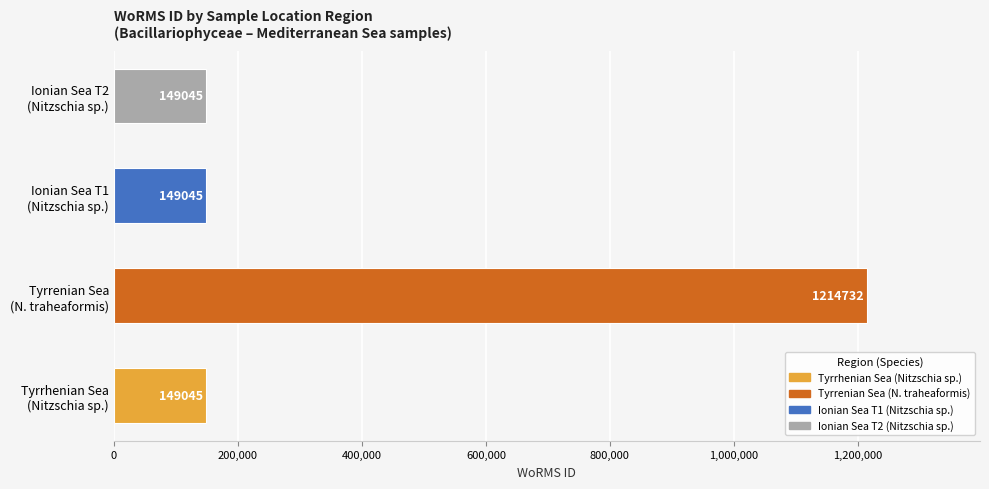

What is the difference between the maximum and second lowest values?

1065687